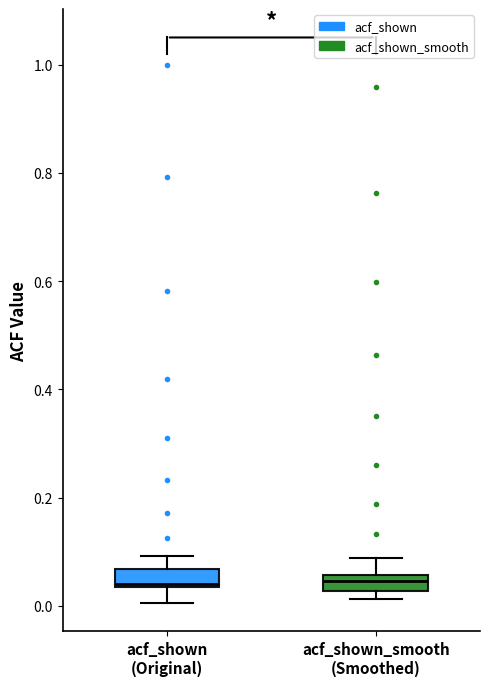

Where does the upper whisker of the box for acf_shown_smooth (Smoothed) end on the y-axis? The values are not printed on the chart, so give them approximately, as read against the axis.

0.08